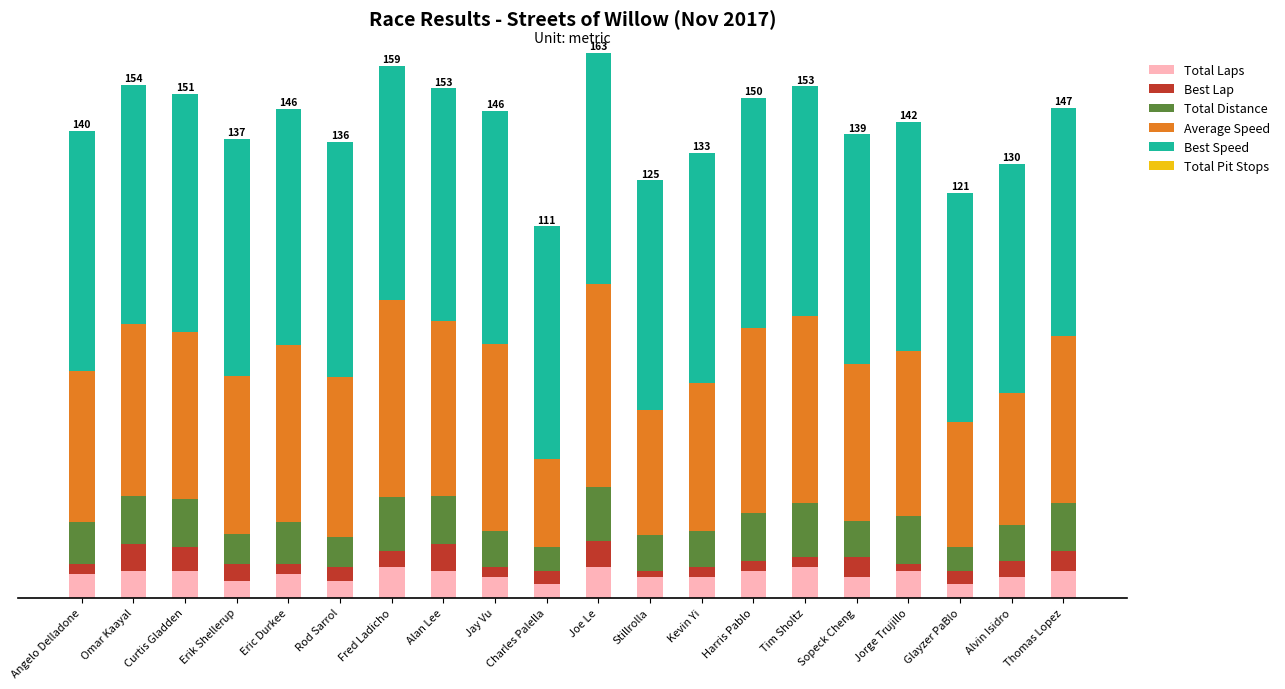

At which label is Total Distance closest to 11?

Jay Vu